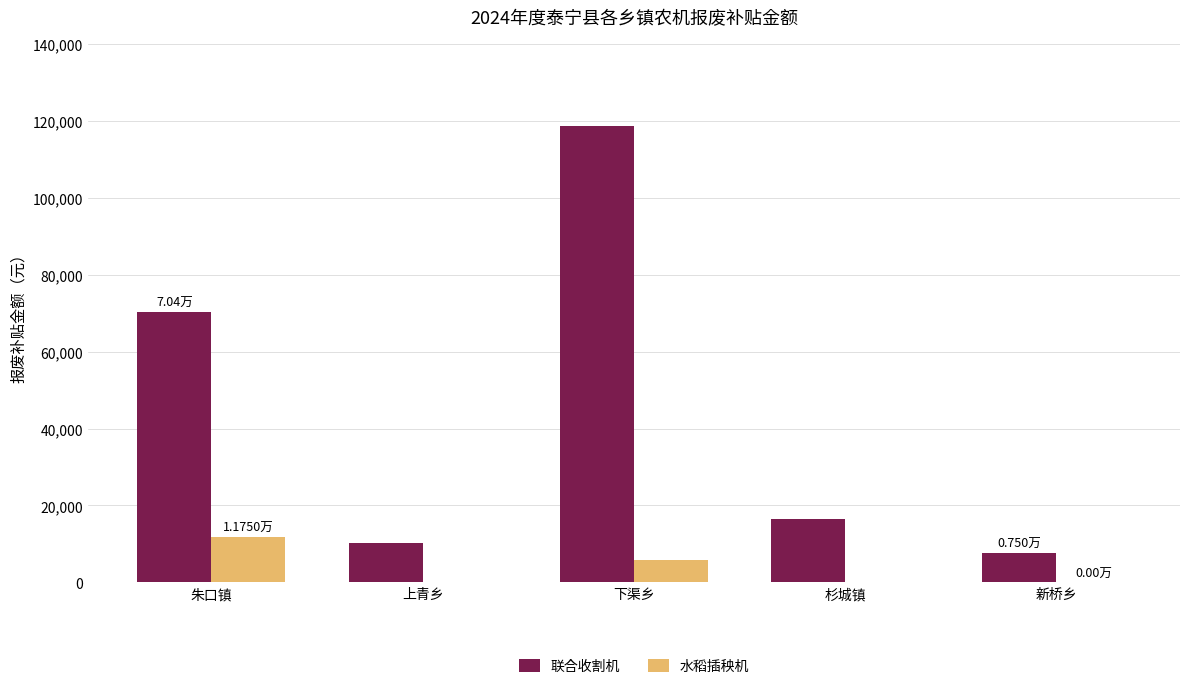

What is the sum of the 水稻插秧机 values at 朱口镇 and 上青乡?

11750